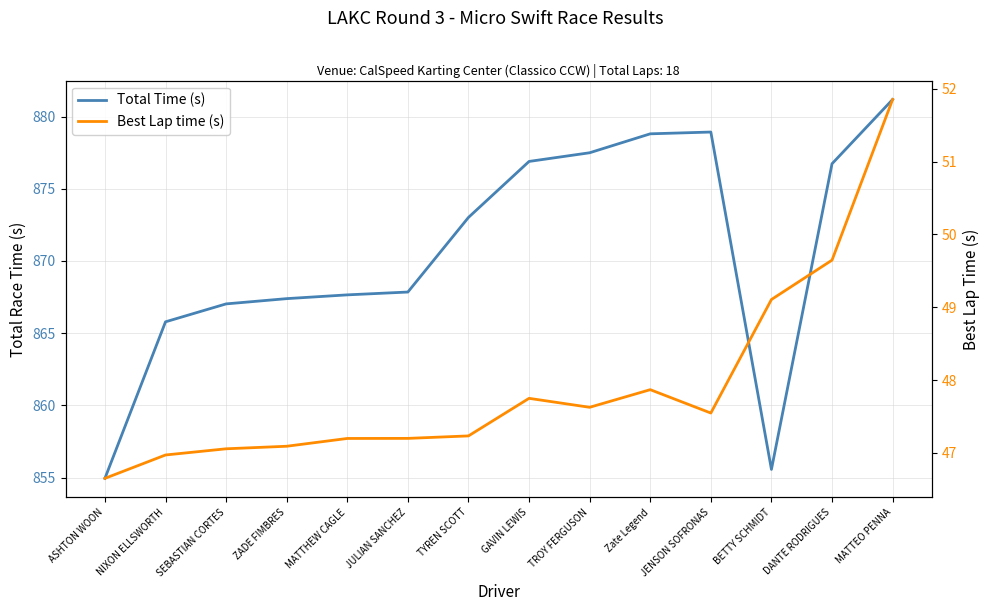

List the series in order of their overall mean, highest first.

Total Time (s), Best Lap time (s)